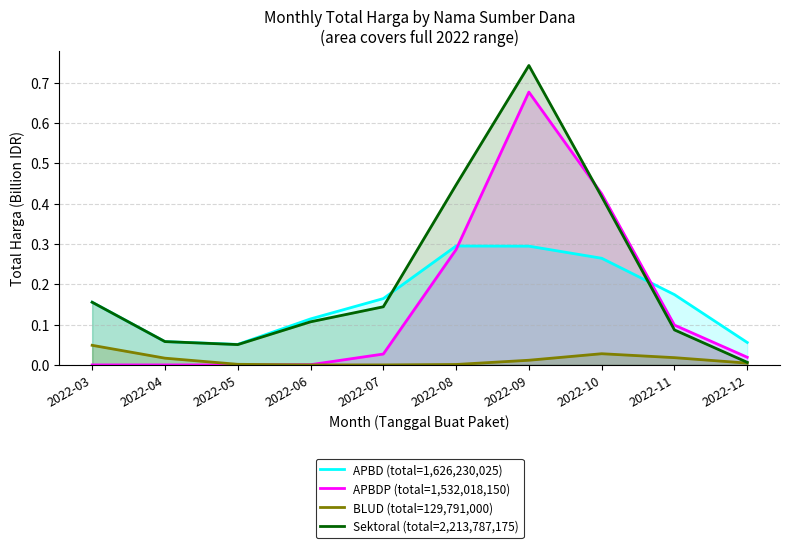

Rank the series by their maximum value, from lowest to highest.

BLUD (total=129,791,000), APBD (total=1,626,230,025), APBDP (total=1,532,018,150), Sektoral (total=2,213,787,175)